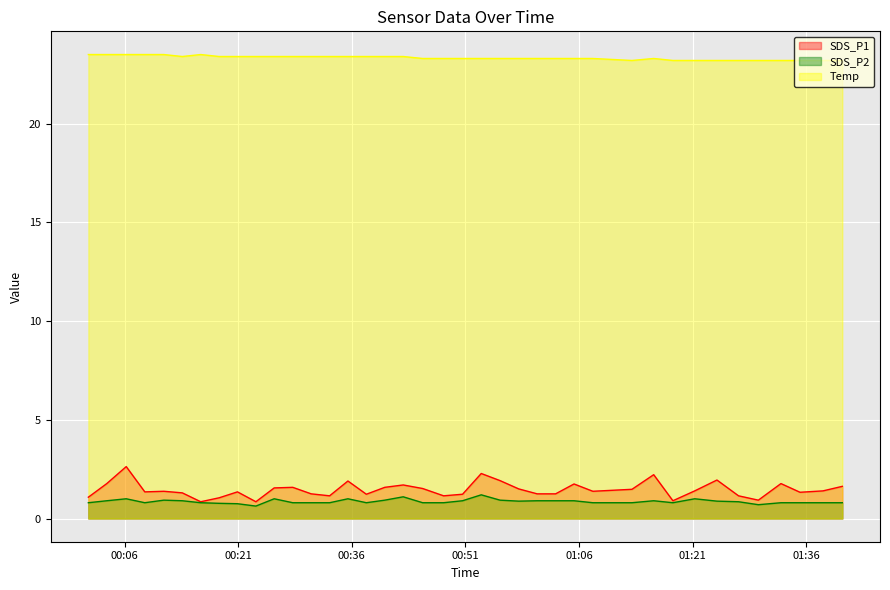

How many data points in SDS_P1 are less than 1?

4